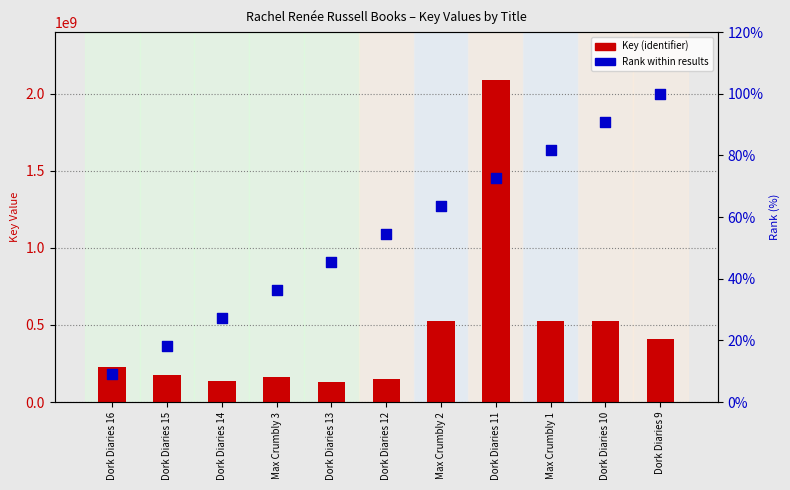

At which category is the sum across all series the highest?

Dork Diaries 11